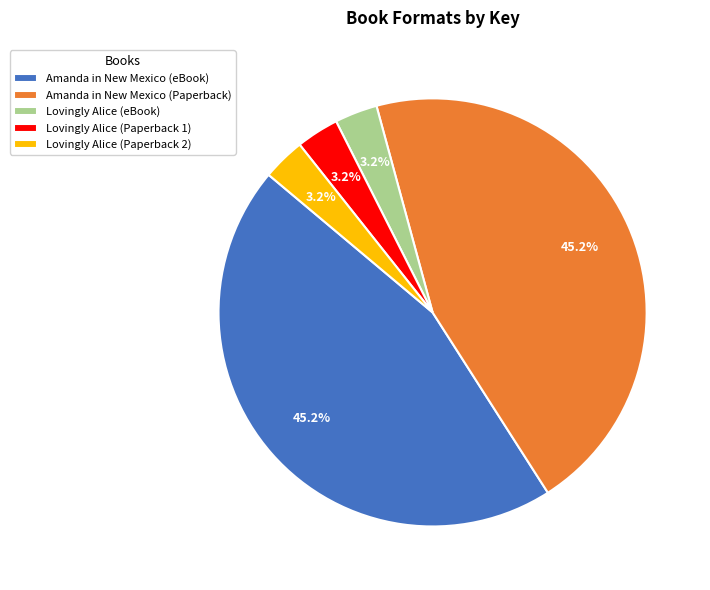

How many segments does this pie chart have?

5